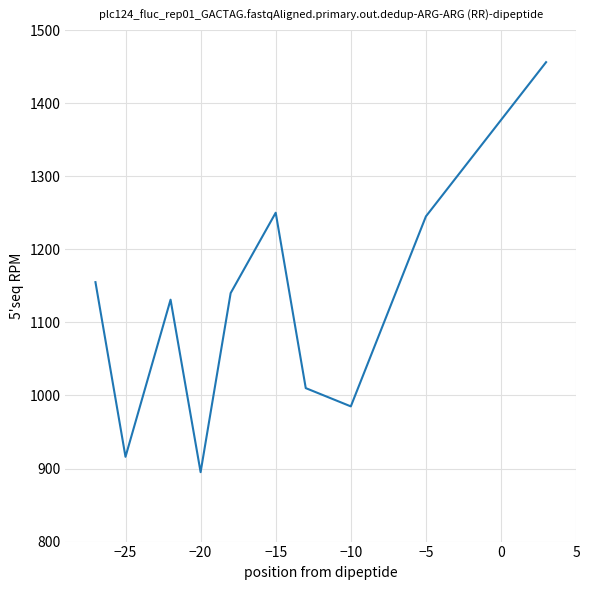

What is the difference between the maximum and minimum values?

561